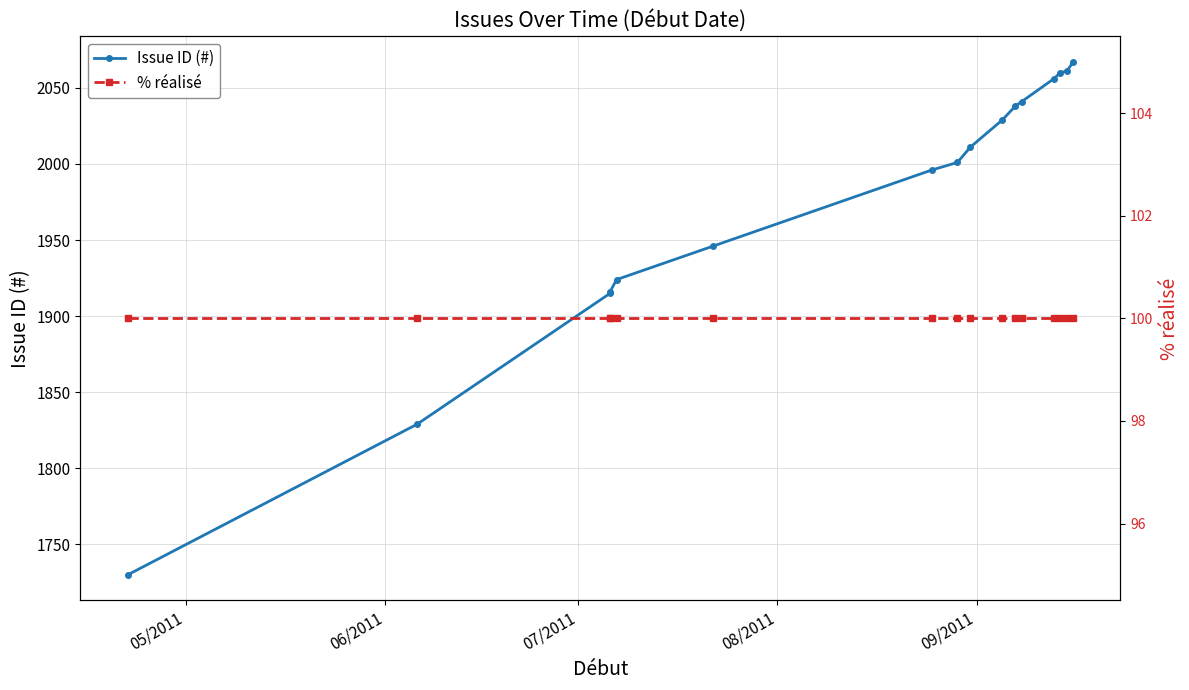

True or false: % réalisé has more than 0 points higher than both neighbors.

False